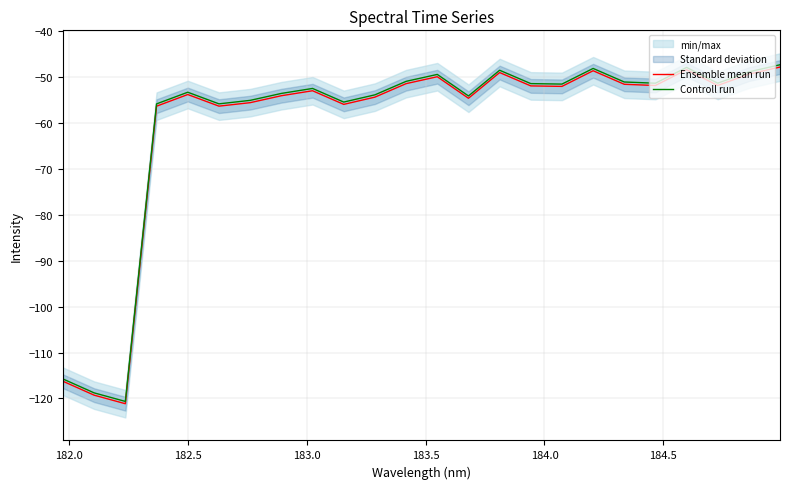

What is the lowest value of the Ensemble mean run series?

-121.2